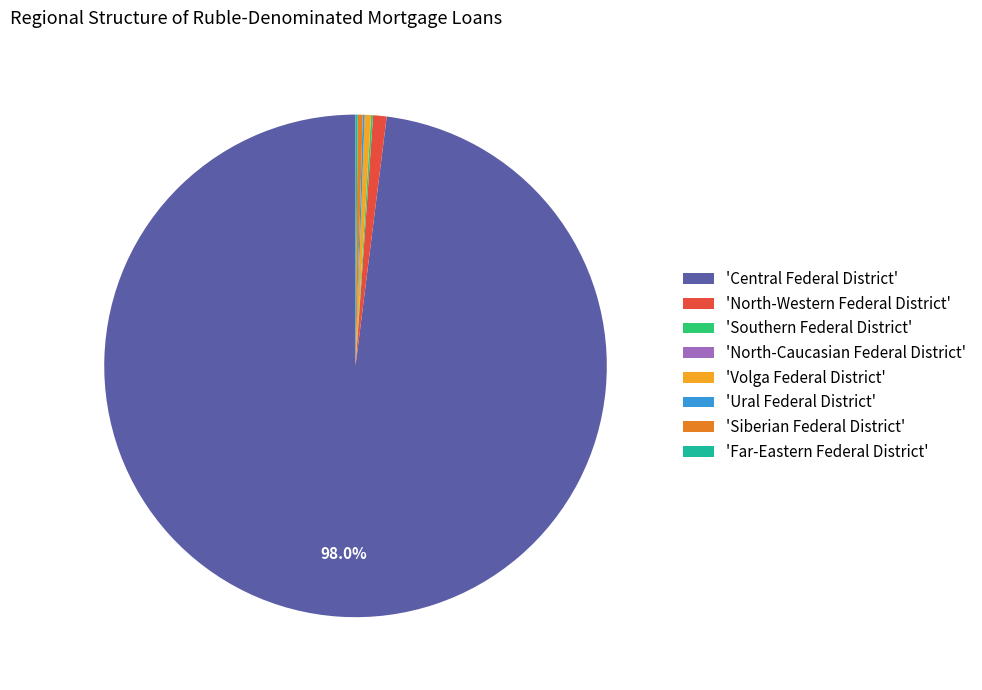

Which slice is the largest?

'Central Federal District'